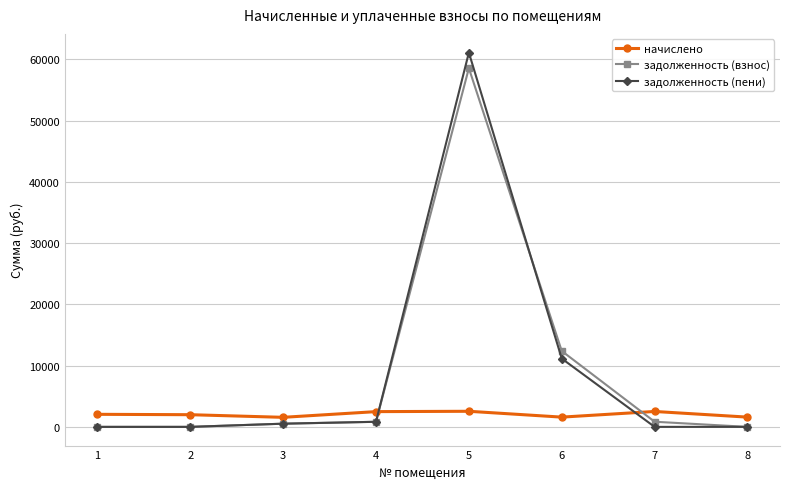

True or false: задолженность (пени) and начислено intersect in this chart.

True